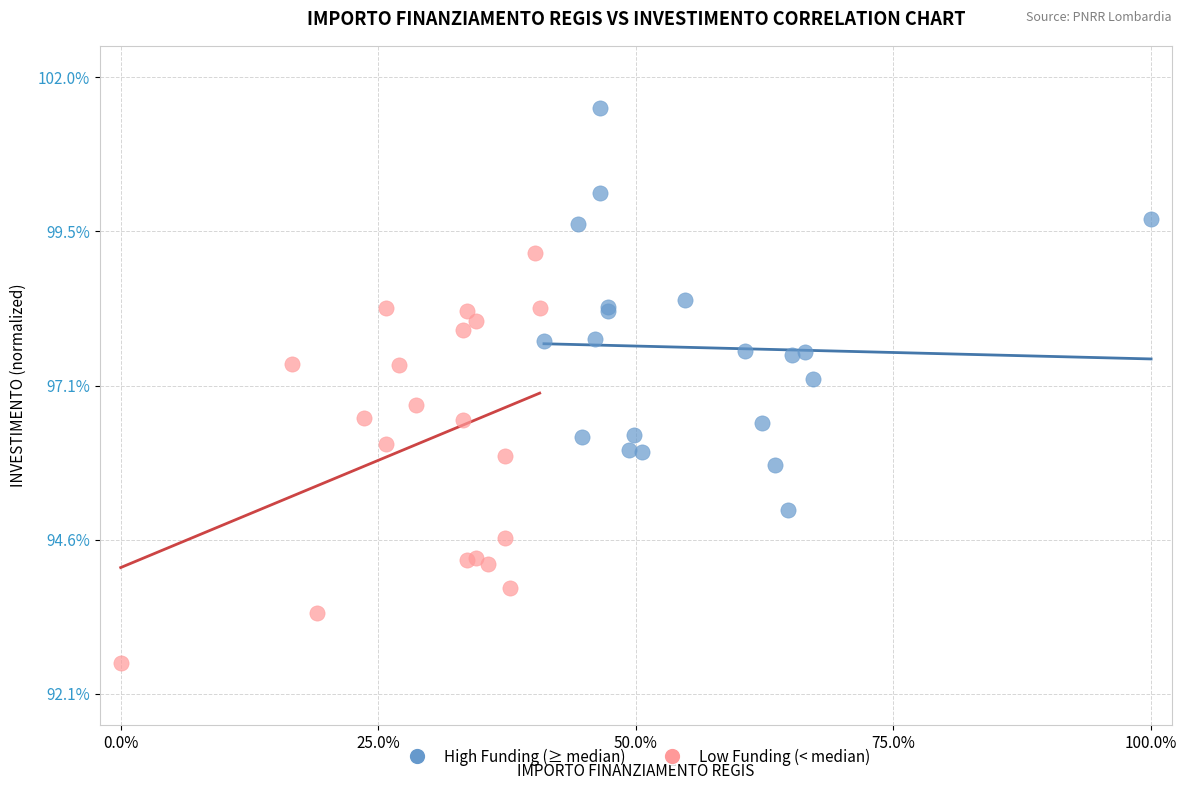

What are all the series names shown in the legend?

High Funding (≥ median), Low Funding (< median)